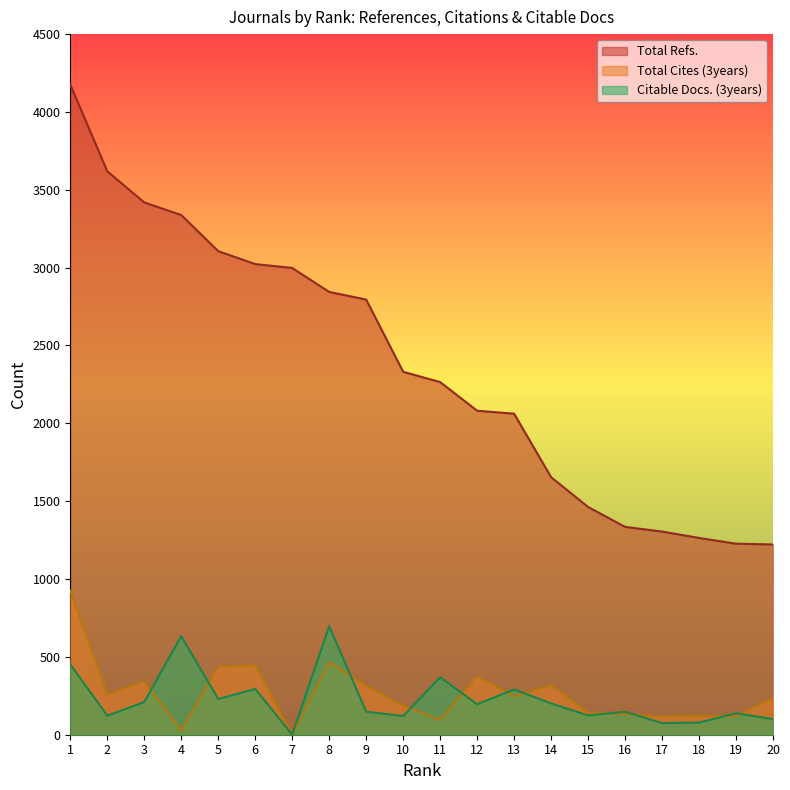

Reading left to right, extract all data points from this chart.

Total Refs.: 1=4176	2=3619	3=3419	4=3338	5=3106	6=3023	7=2998	8=2844	9=2795	10=2331	11=2265	12=2081	13=2062	14=1654	15=1463	16=1335	17=1305	18=1264	19=1227	20=1222
Total Cites (3years): 1=926	2=259	3=343	4=28	5=438	6=445	7=0	8=466	9=315	10=187	11=95	12=377	13=247	14=318	15=141	16=133	17=117	18=122	19=119	20=236
Citable Docs. (3years): 1=452	2=122	3=210	4=633	5=229	6=294	7=0	8=697	9=148	10=120	11=369	12=196	13=291	14=201	15=124	16=147	17=75	18=78	19=138	20=100